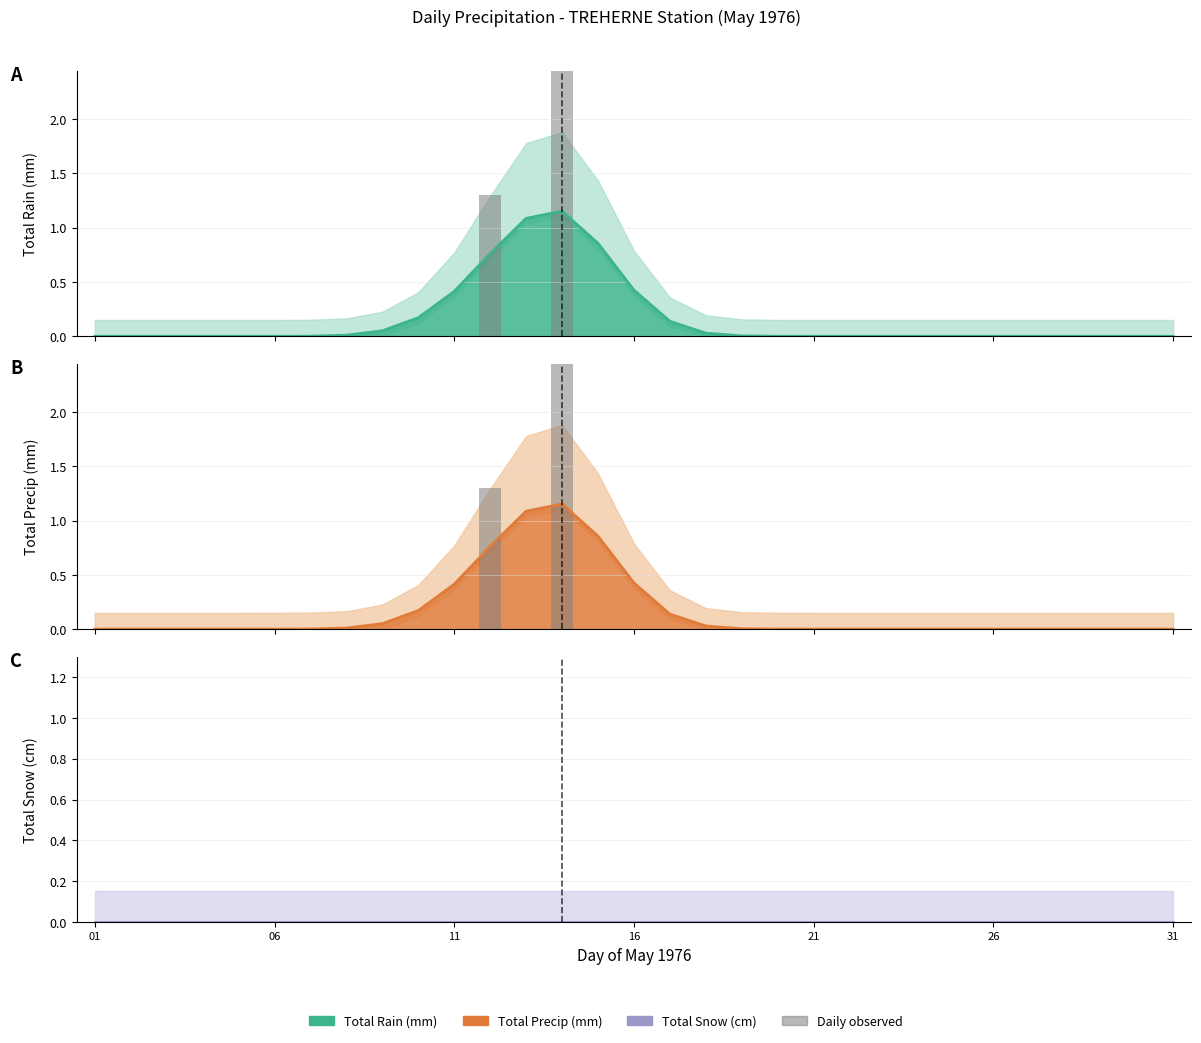

Are the bars horizontal?

No